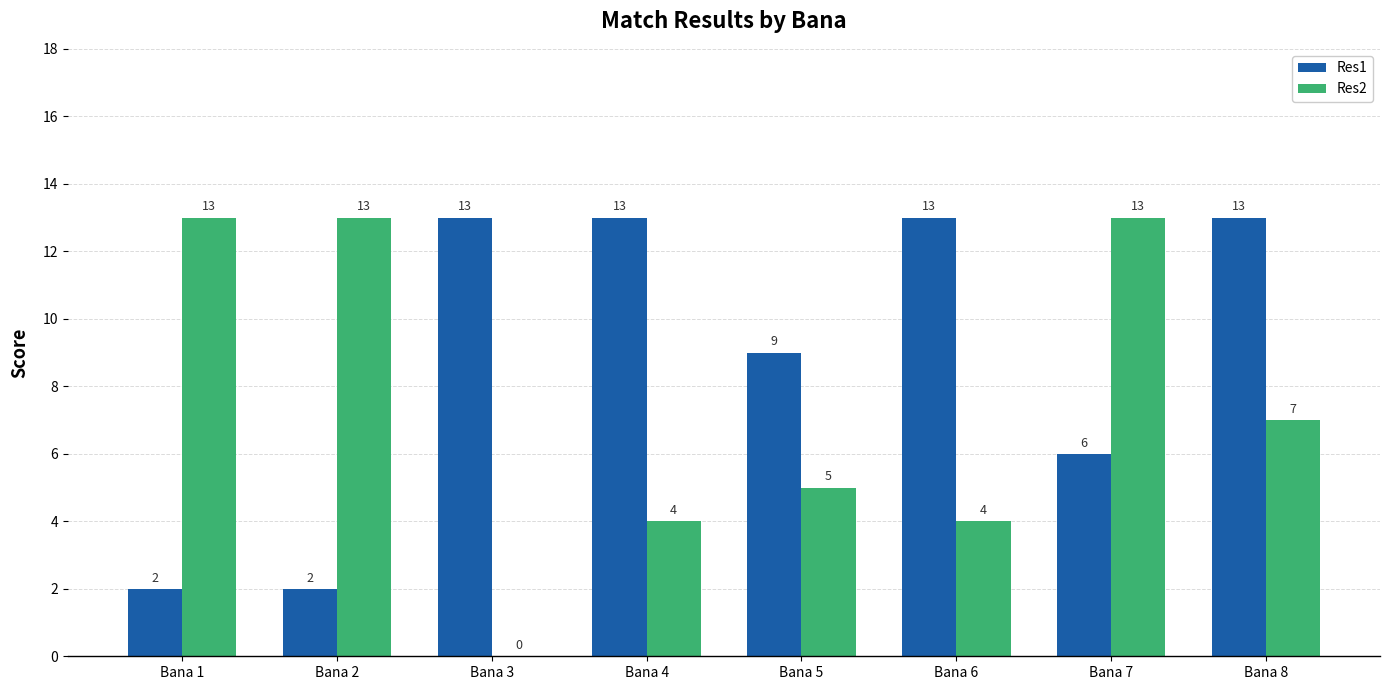

Which series has the largest total across all categories?

Res1